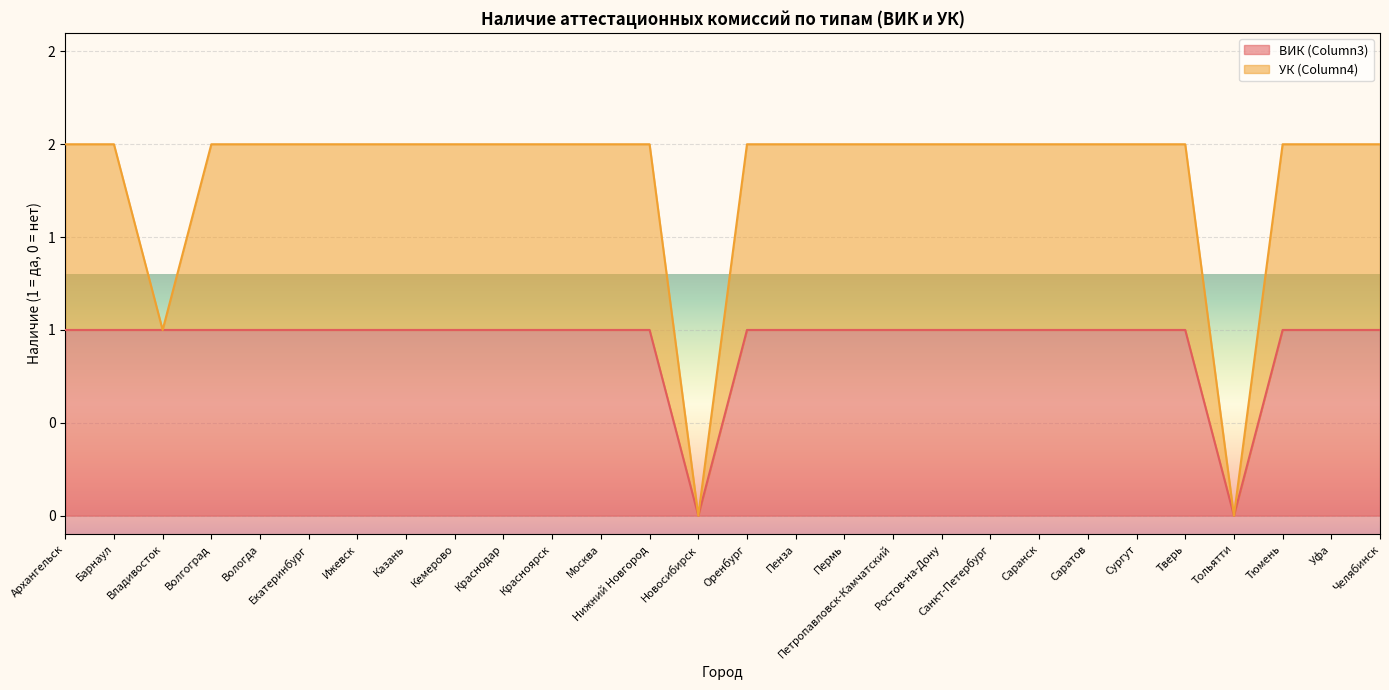

The value of ВИК (Column3) at Волгоград is 2. True or false?

False